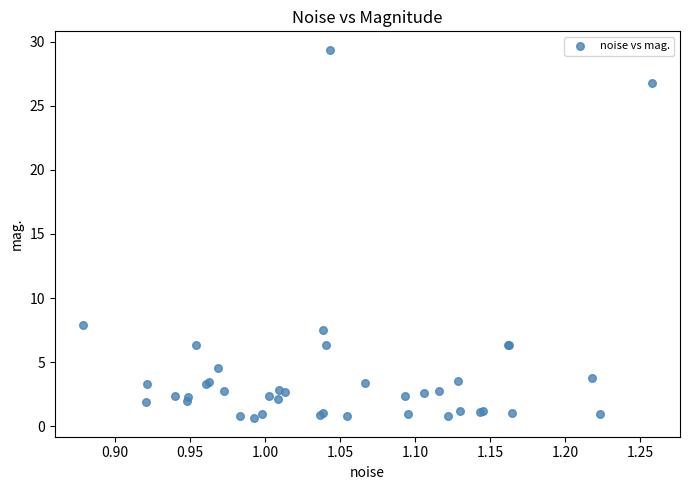

What Y value in the scatter plot is closest to 14?

7.9